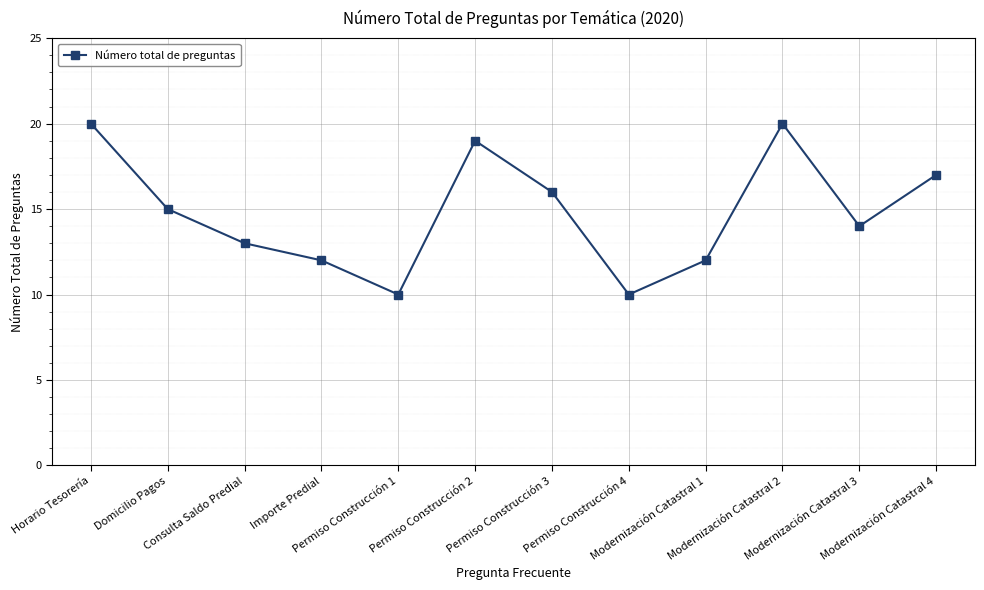

Where is the first local minimum?

Permiso Construcción 1